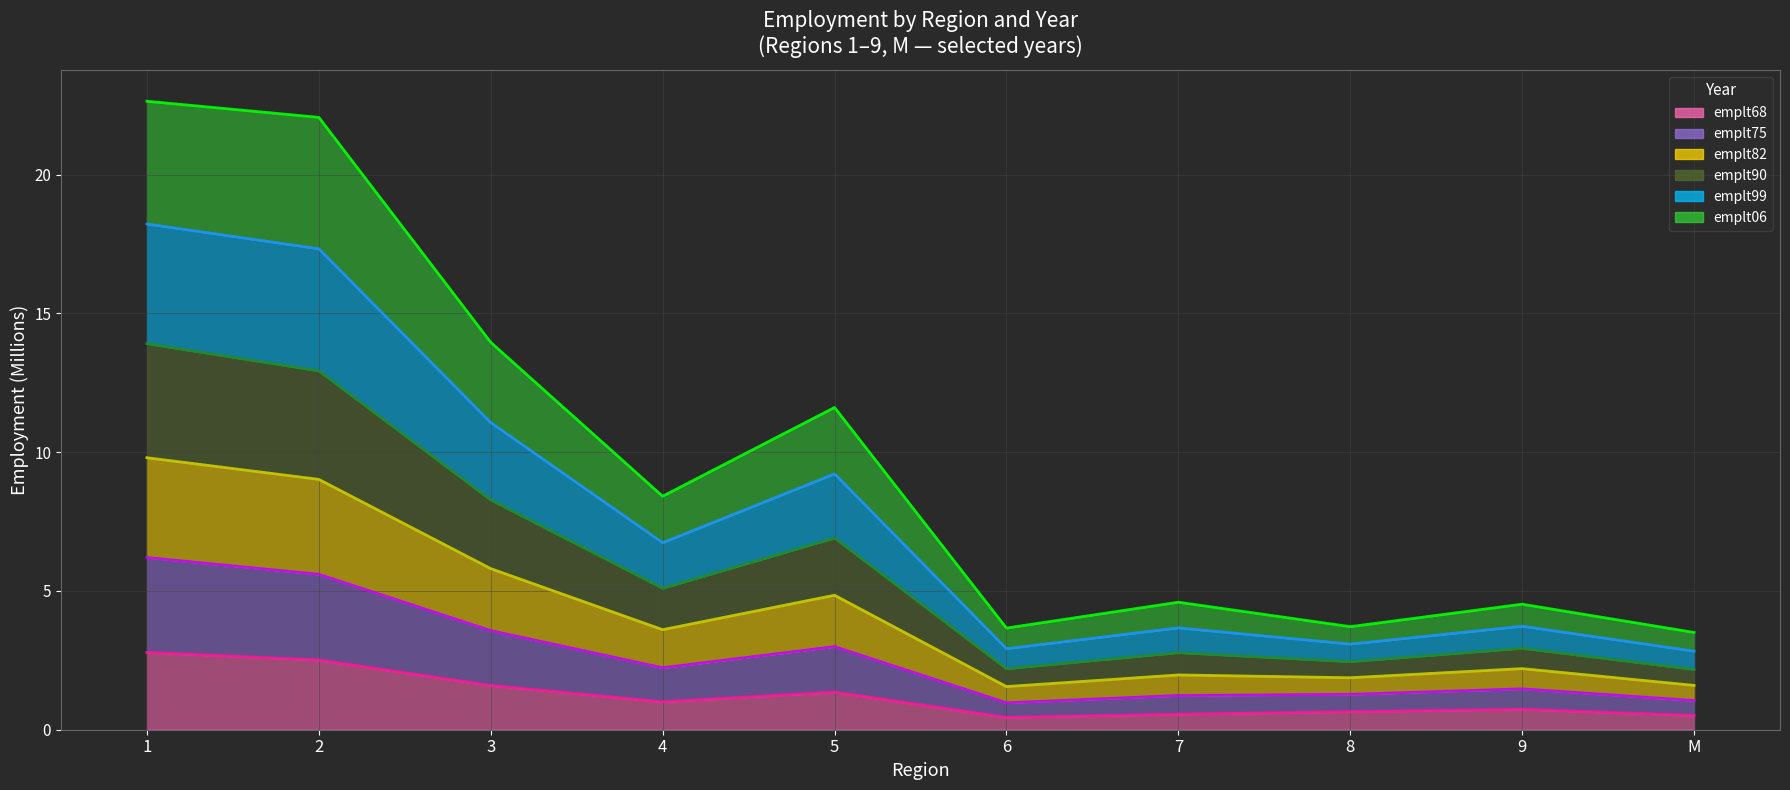

What is the minimum value shown in the chart?

0.4